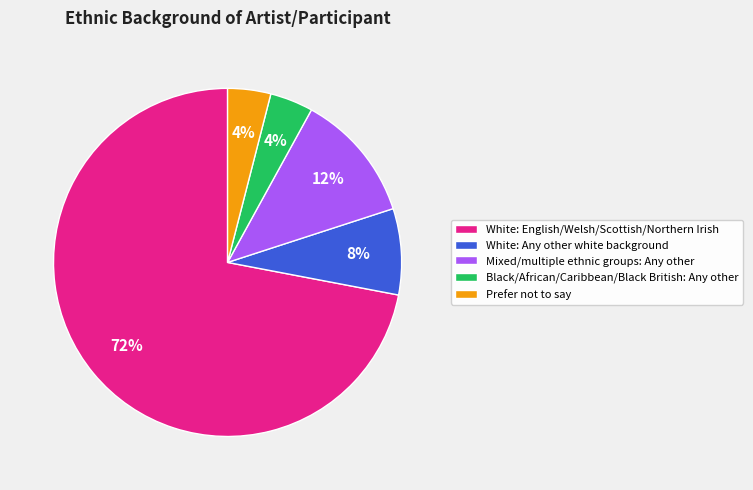

Which slice is the largest?

White: English/Welsh/Scottish/Northern Irish